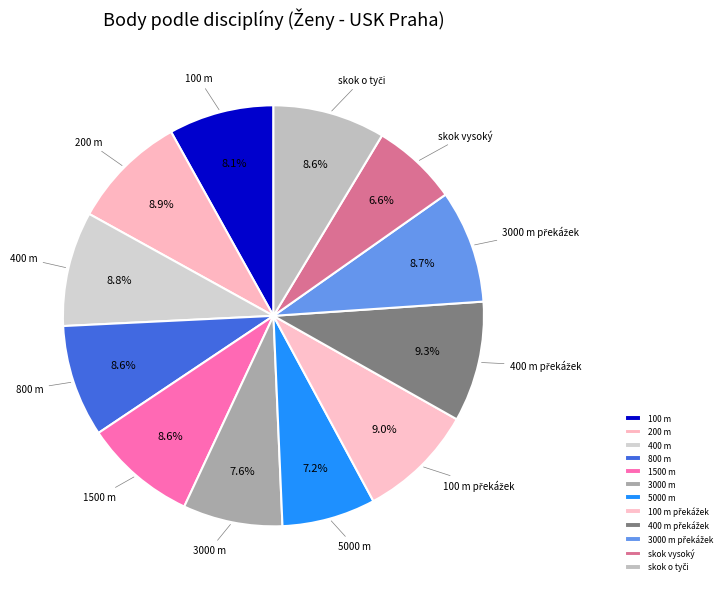

To the nearest percent, what portion does 3000 m represent?

8%